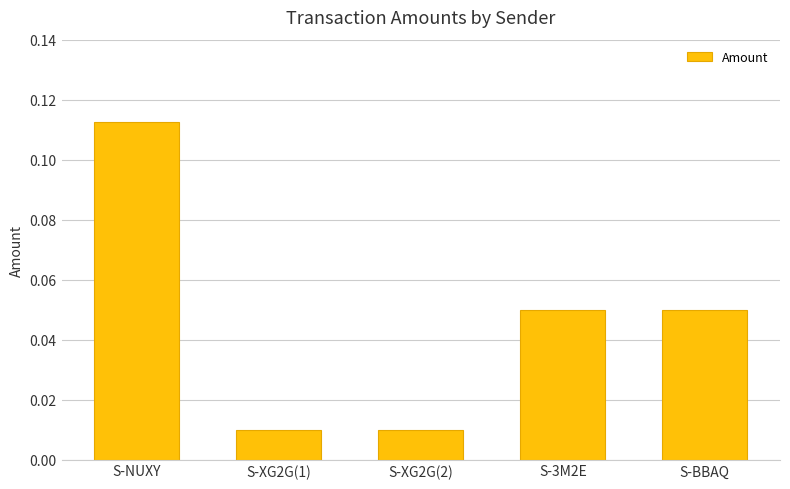

At which category does the chart reach its peak across all series?

S-NUXY